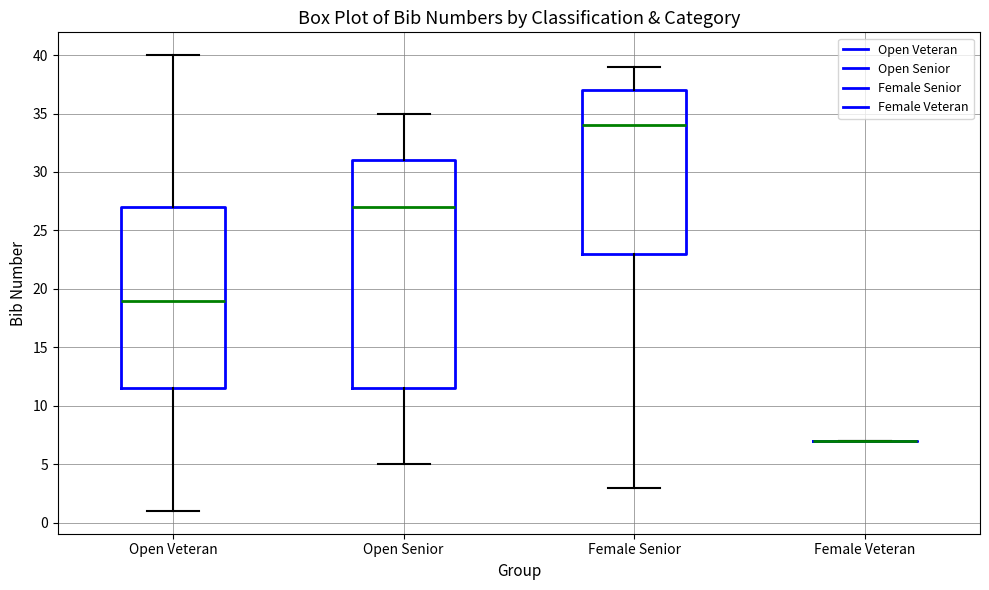

Reading left to right, read every box against the y-axis: the position of its median line, the range the box covers, and the ends of its whiskers. The values are not printed on the chart, so give them approximately, as read against the axis.

Open Veteran: median 19.0, box 11.5 to 27.0, whiskers 1.0 to 40.0
Open Senior: median 27.0, box 11.5 to 31.0, whiskers 5.0 to 35.0
Female Senior: median 34.0, box 23.0 to 37.0, whiskers 3.0 to 39.0
Female Veteran: box collapsed to a line at 7.0, whiskers 7.0 to 7.0